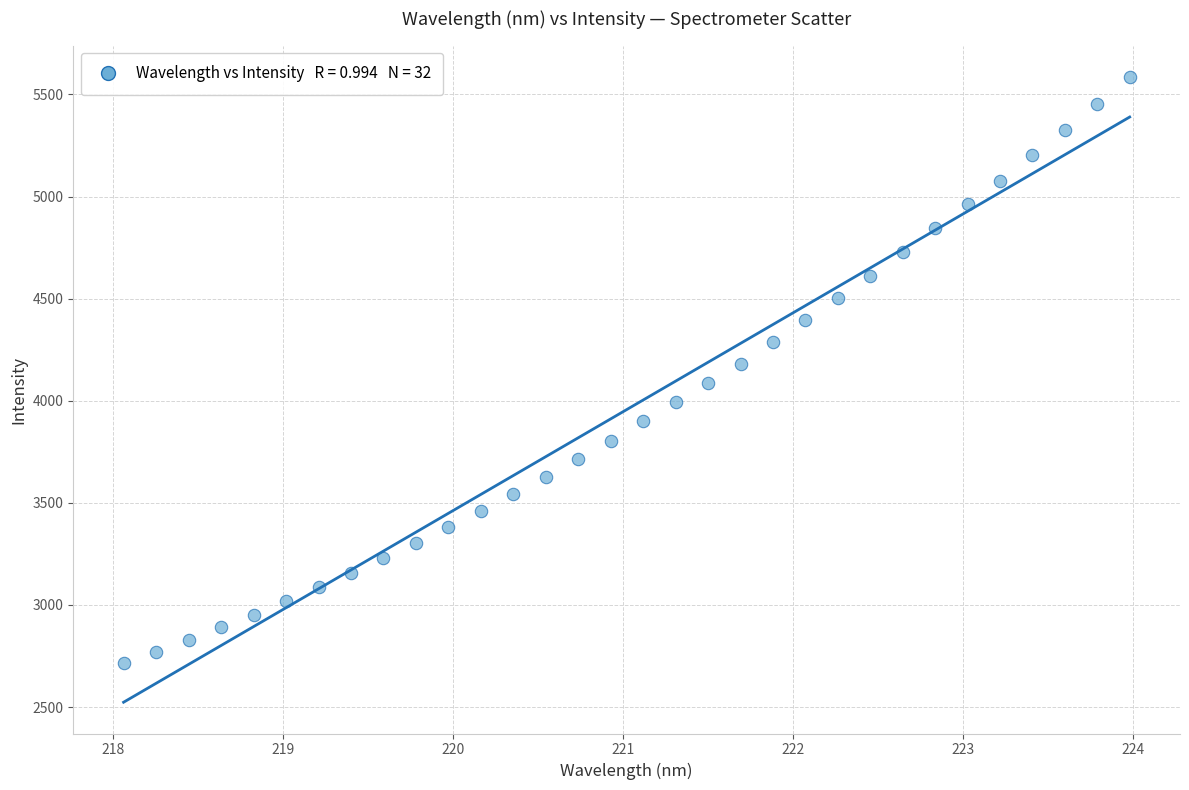

What is the range of X values (max minus min)?

5.9